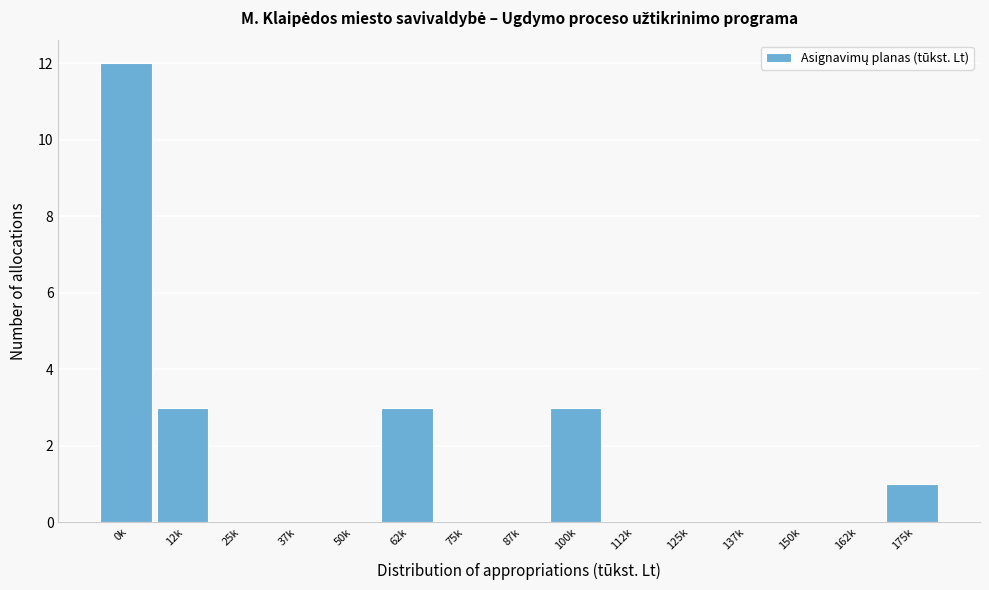

Reading left to right, extract all data points from this chart.

0k=12	12k=3	25k=0	37k=0	50k=0	62k=3	75k=0	87k=0	100k=3	112k=0	125k=0	137k=0	150k=0	162k=0	175k=1